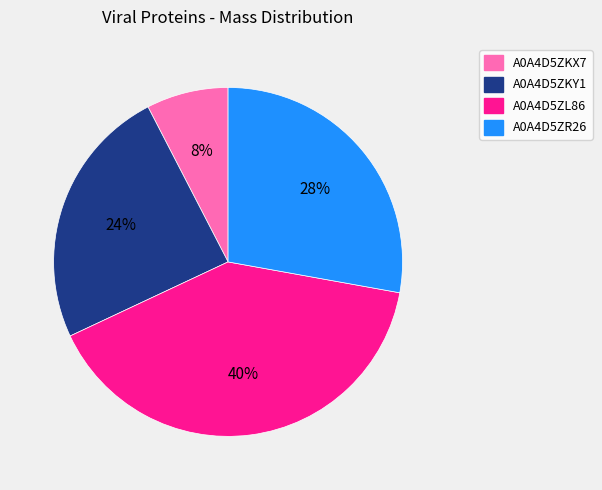

How many segments does this pie chart have?

4